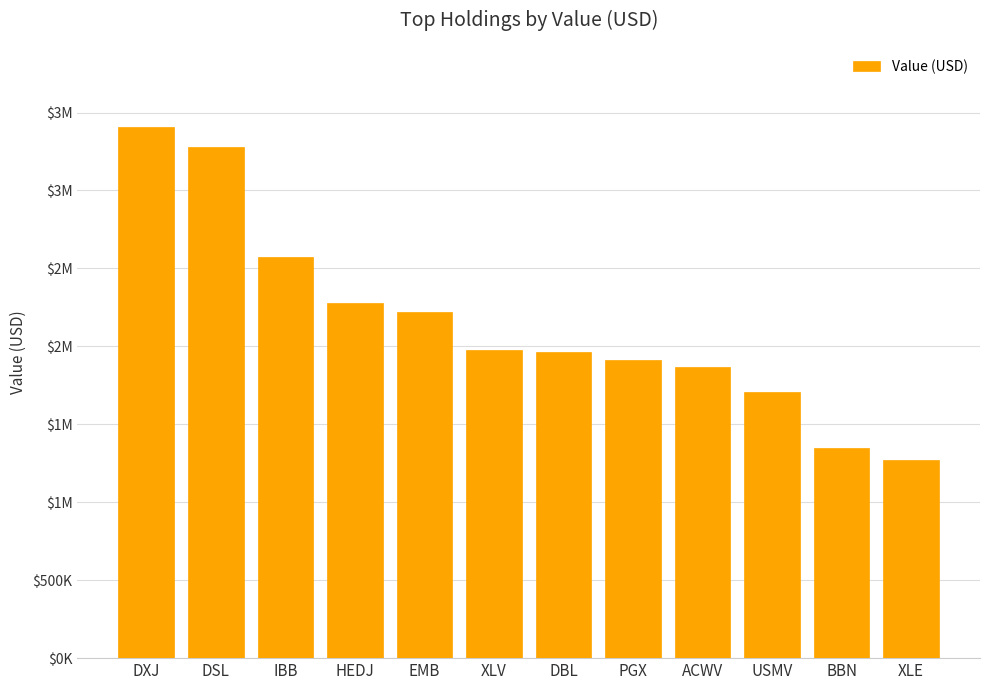

Are the bars horizontal?

No